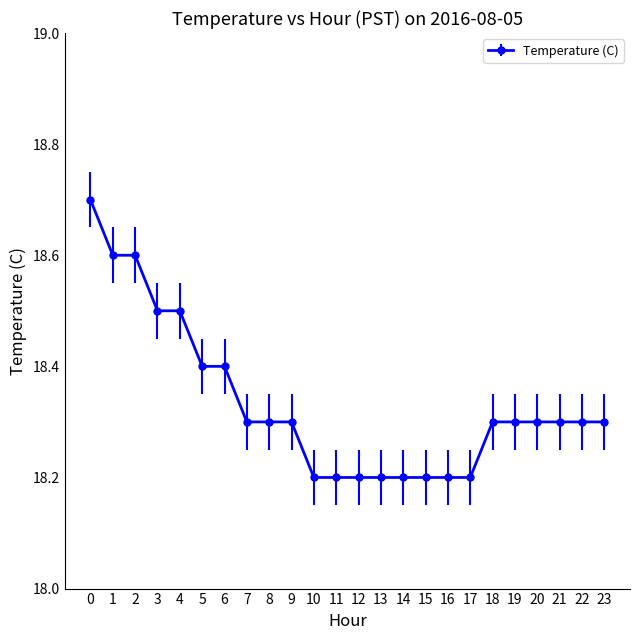

What value does the data have at 3?

18.5